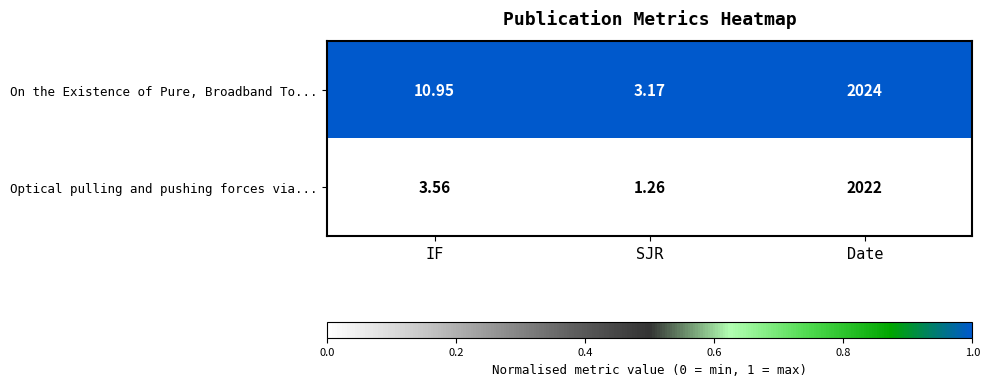

Is the value of On the Existence of Pure, Broadband To... at Date greater than the value of Optical pulling and pushing forces via... at Date?

Yes